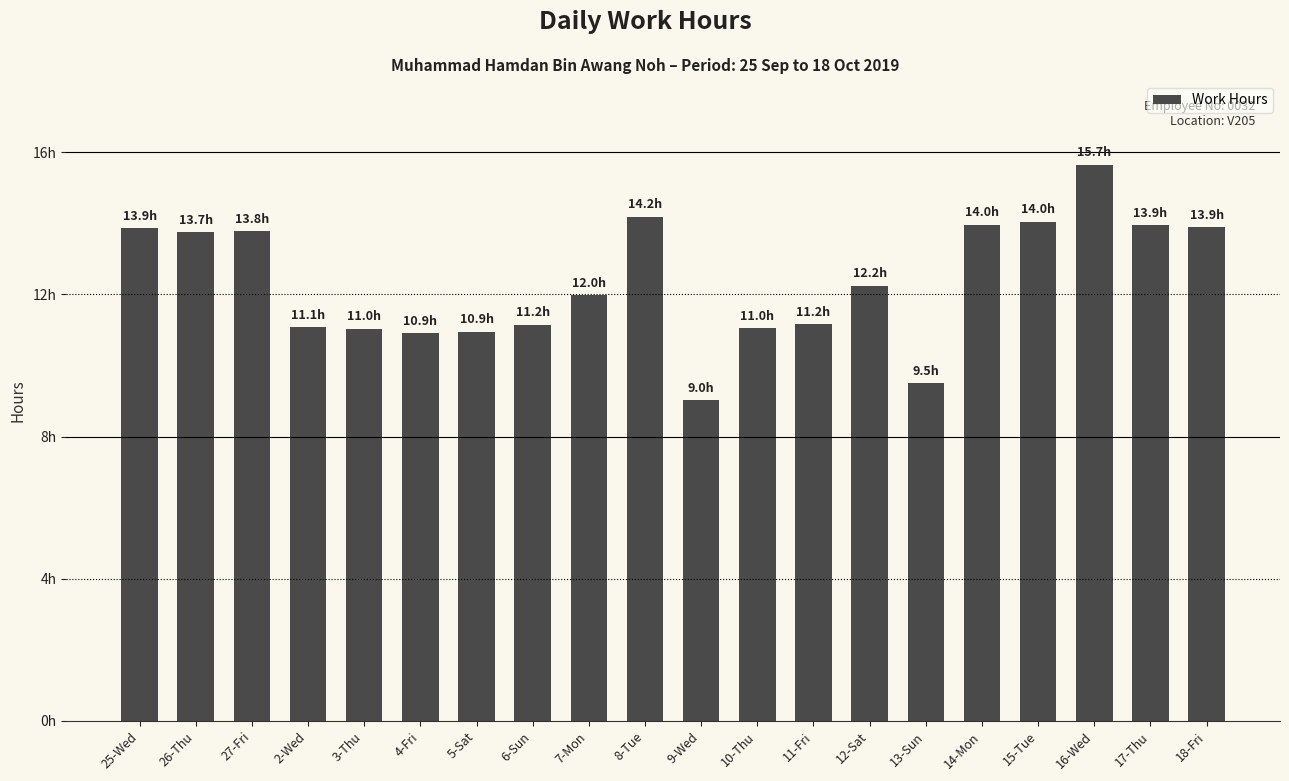

Where is the data nearest to the value 12?

7-Mon